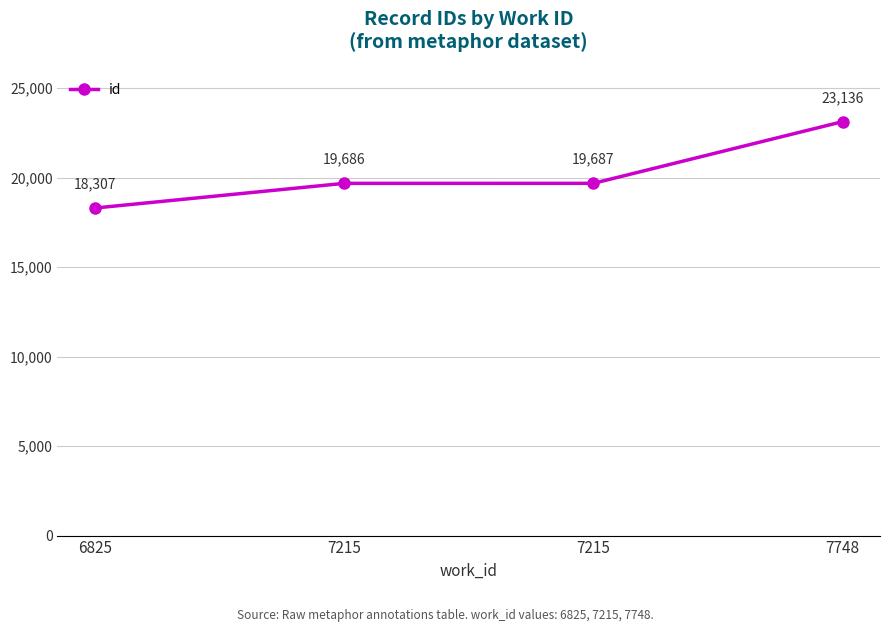

What is the minimum value shown in the chart?

18307